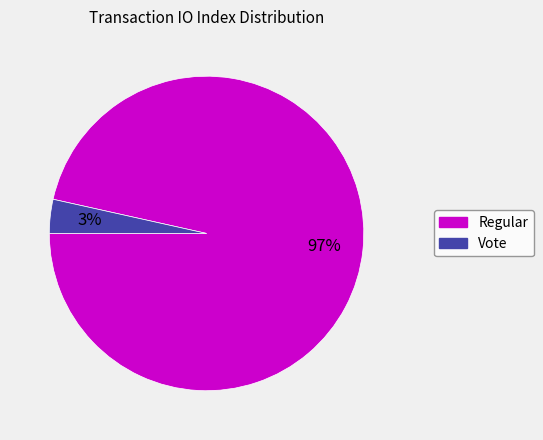

To the nearest percent, what is the average slice percentage?

50%